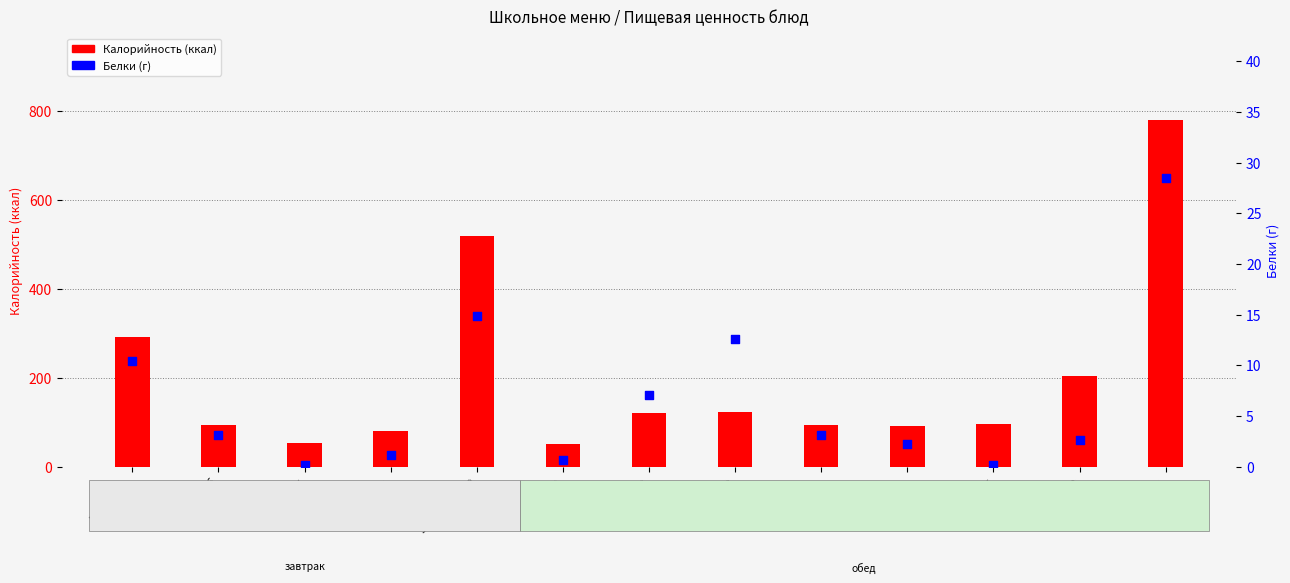

What is the total value across all series at напиток?

95.2